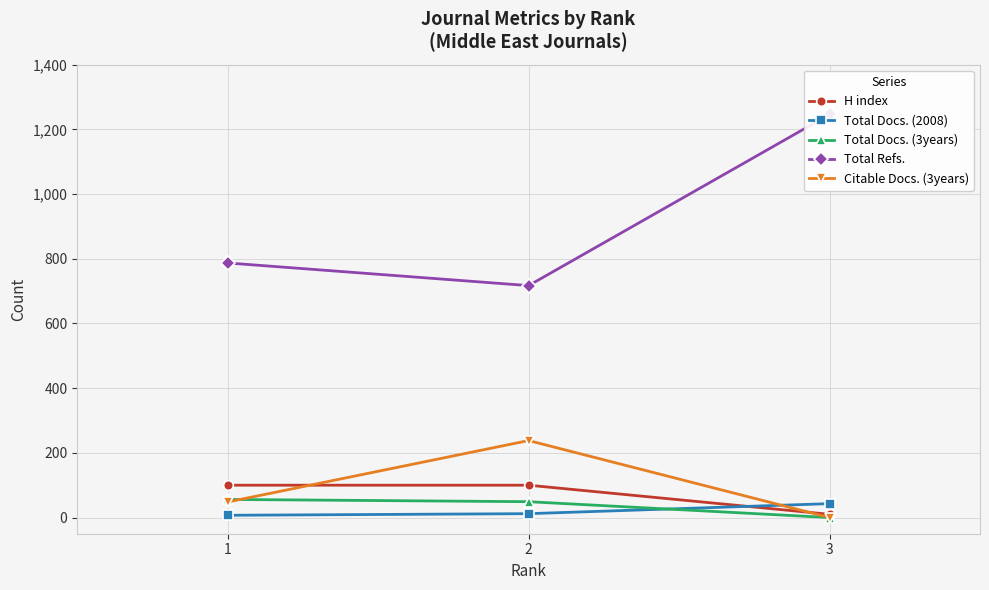

Reading left to right, what are all the values shown in this chart?

H index: 1=100	2=100	3=10
Total Docs. (2008): 1=7	2=12	3=43
Total Docs. (3years): 1=56	2=49	3=0
Total Refs.: 1=787	2=717	3=1246
Citable Docs. (3years): 1=48	2=238	3=0